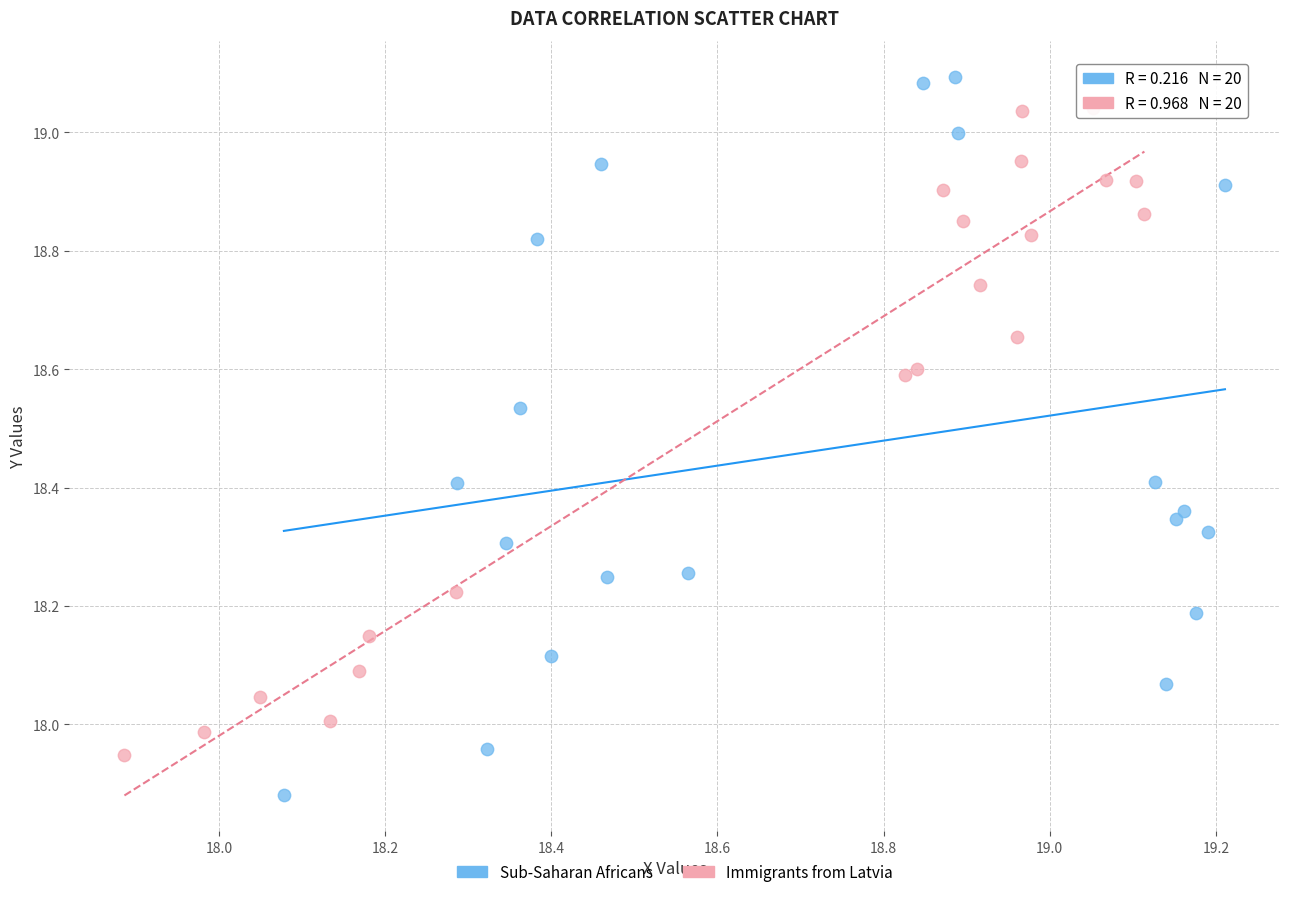

Which series contains the highest Y value?

Sub-Saharan Africans